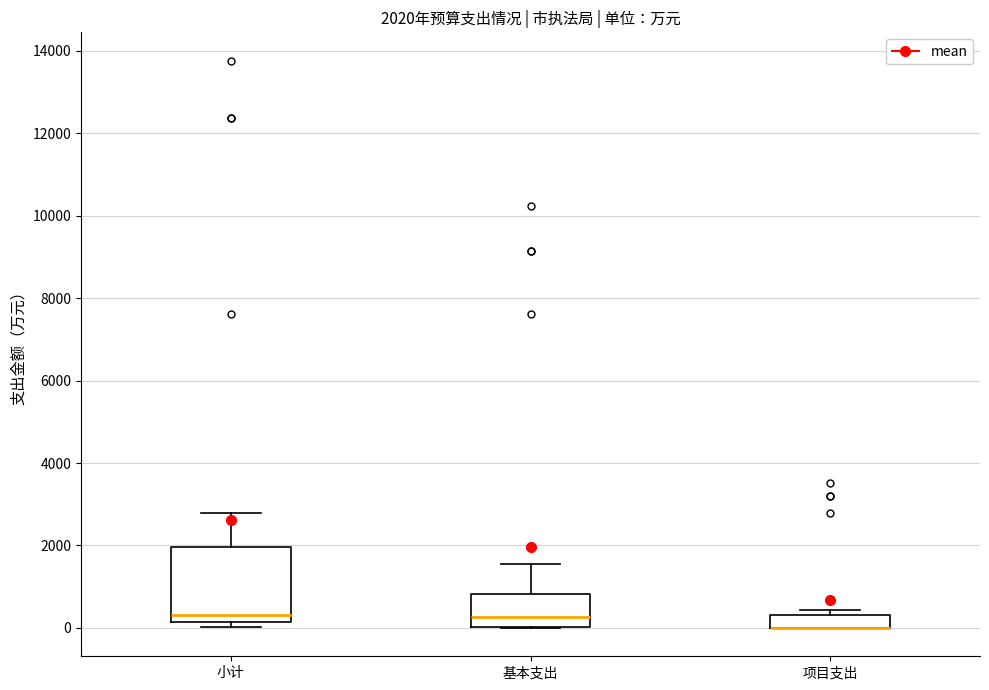

Which box is the tallest, from its lower edge to its upper edge?

小计